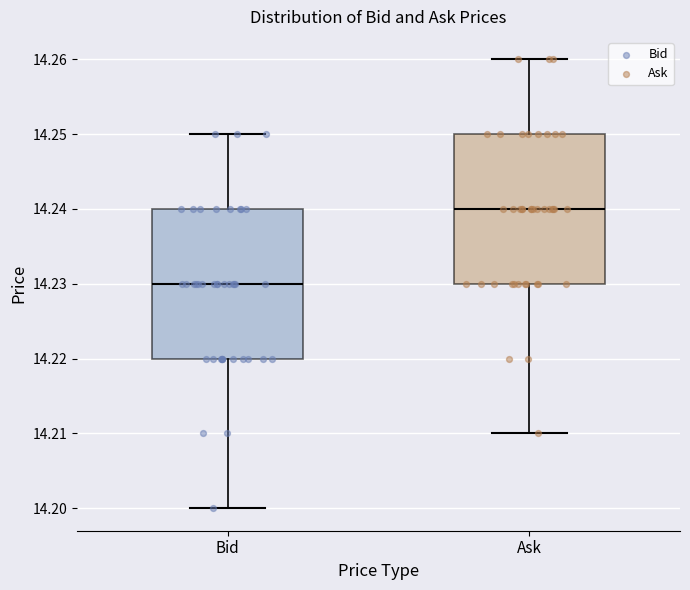

Which box's median line is the lowest?

Bid